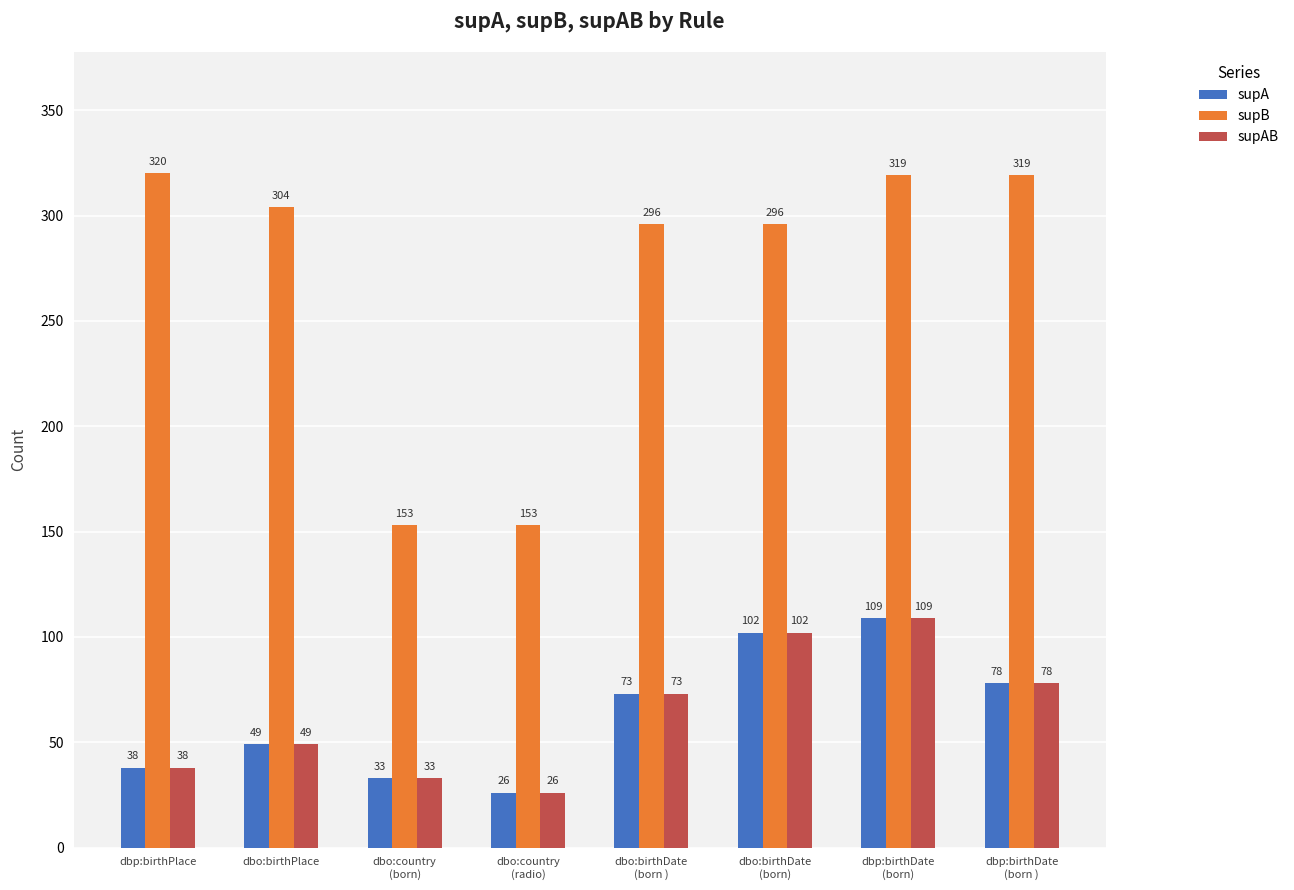

Which label corresponds to the largest value in the chart?

dbp:birthPlace